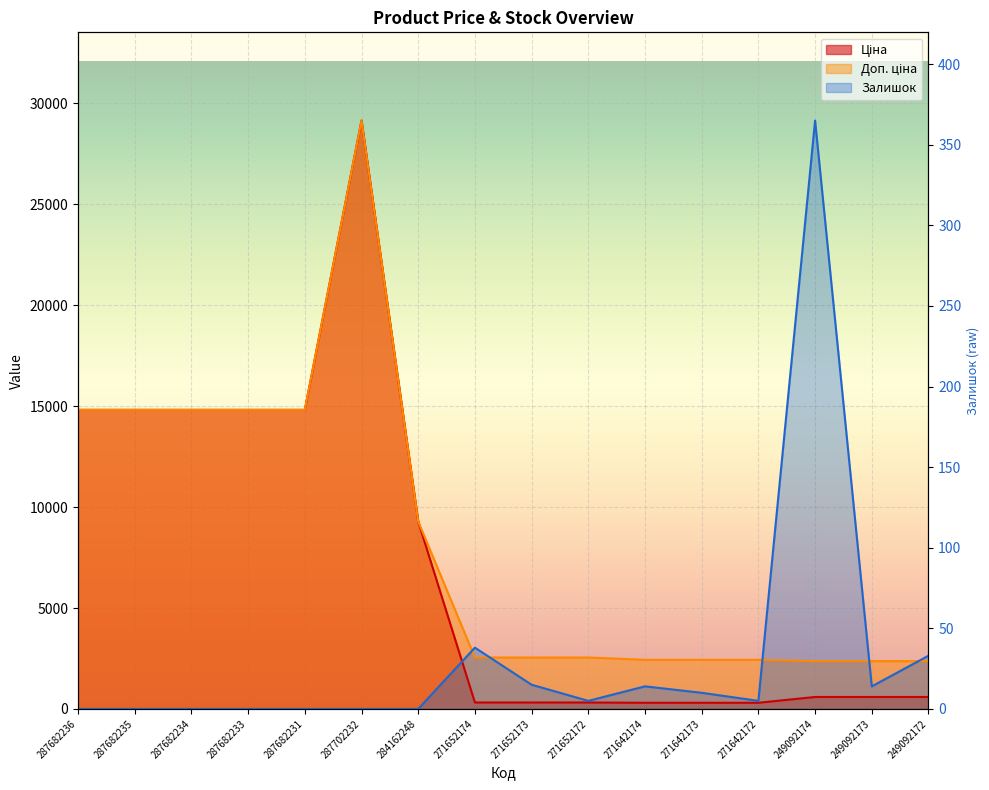

What is the difference between the Ціна values at 287682236 and 271642174?

14513.5